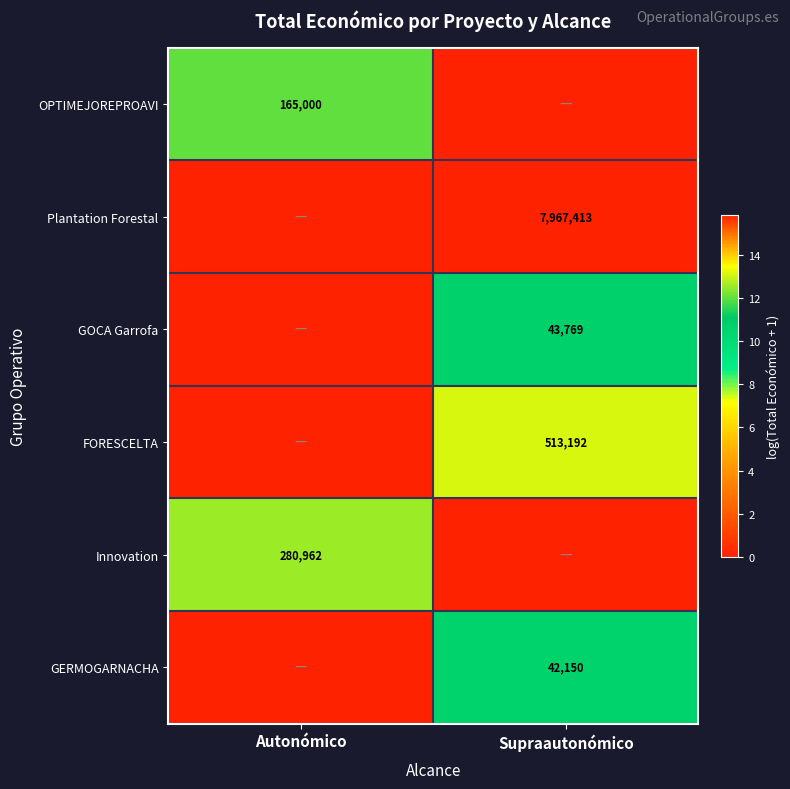

At which category is the sum across all series the highest?

Supraautonómico